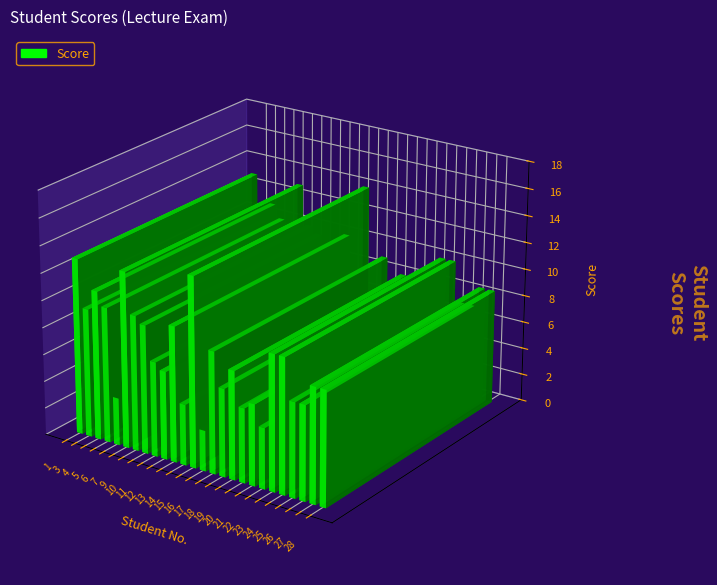

What is the average value?

8.3